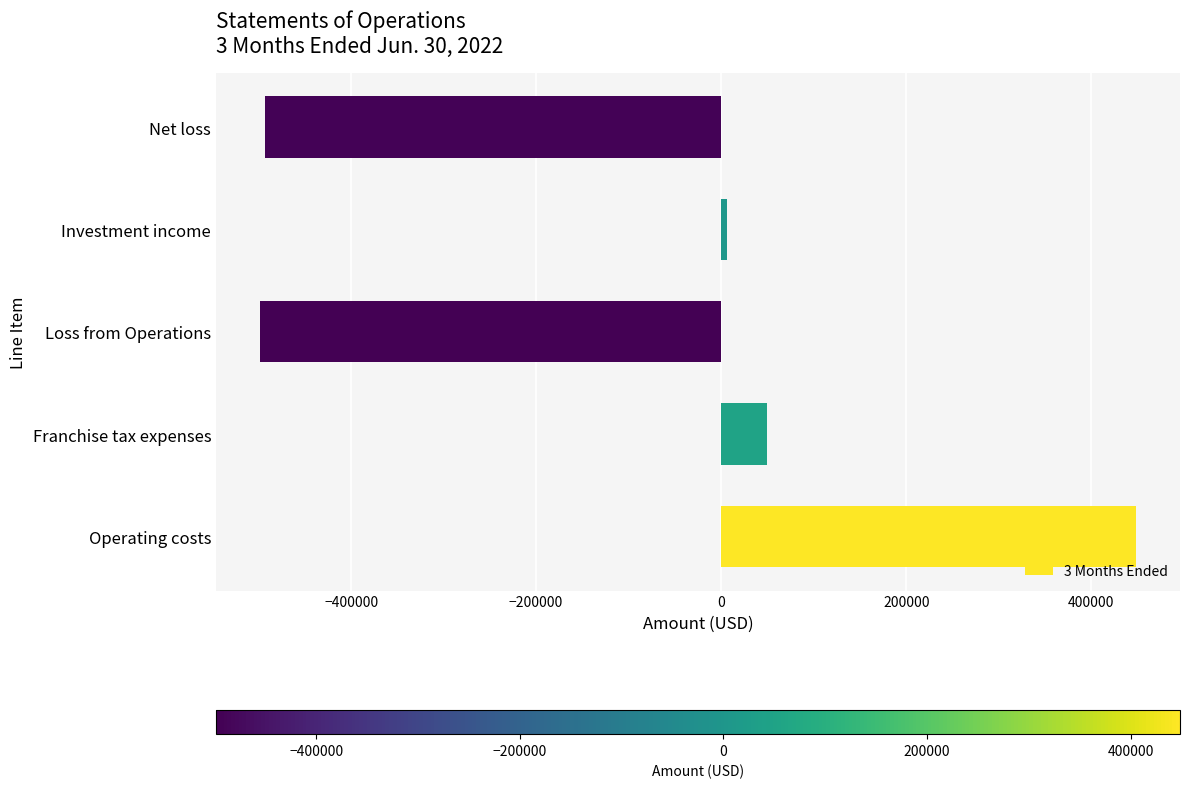

The value at Franchise tax expenses is 50000. True or false?

True